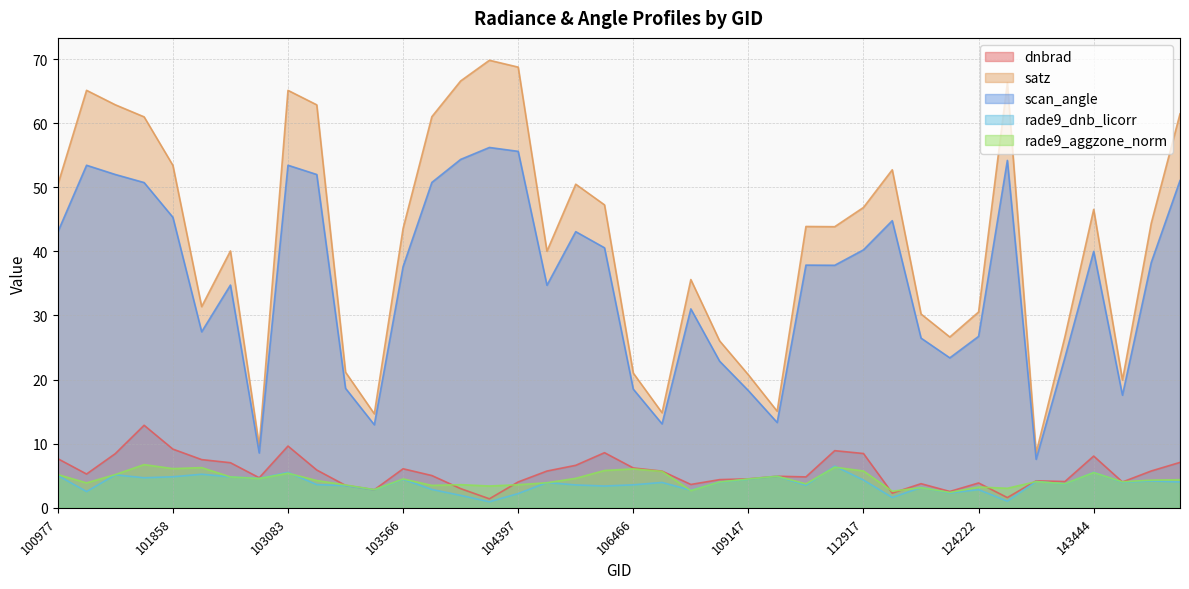

How many data points in rade9_dnb_licorr are less than 3?

11